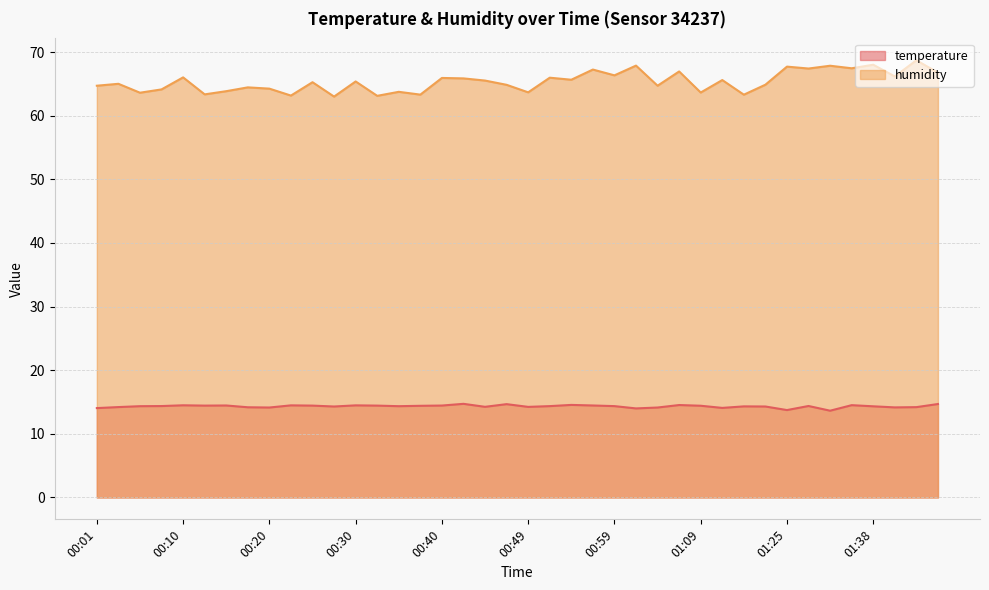

Which category has the lowest value in the humidity series?

00:27